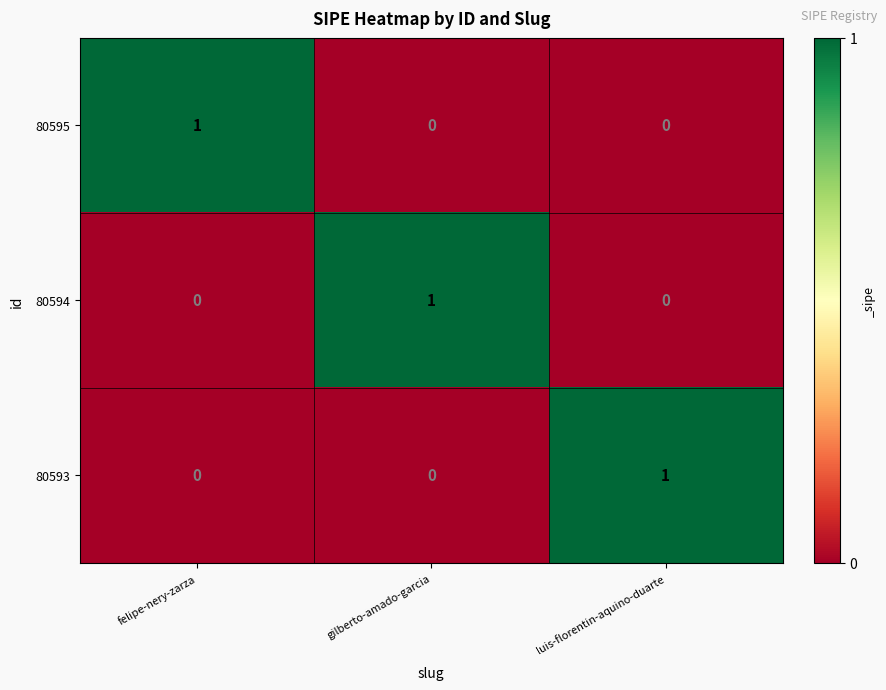

At how many categories does at least one series exceed 0?

3